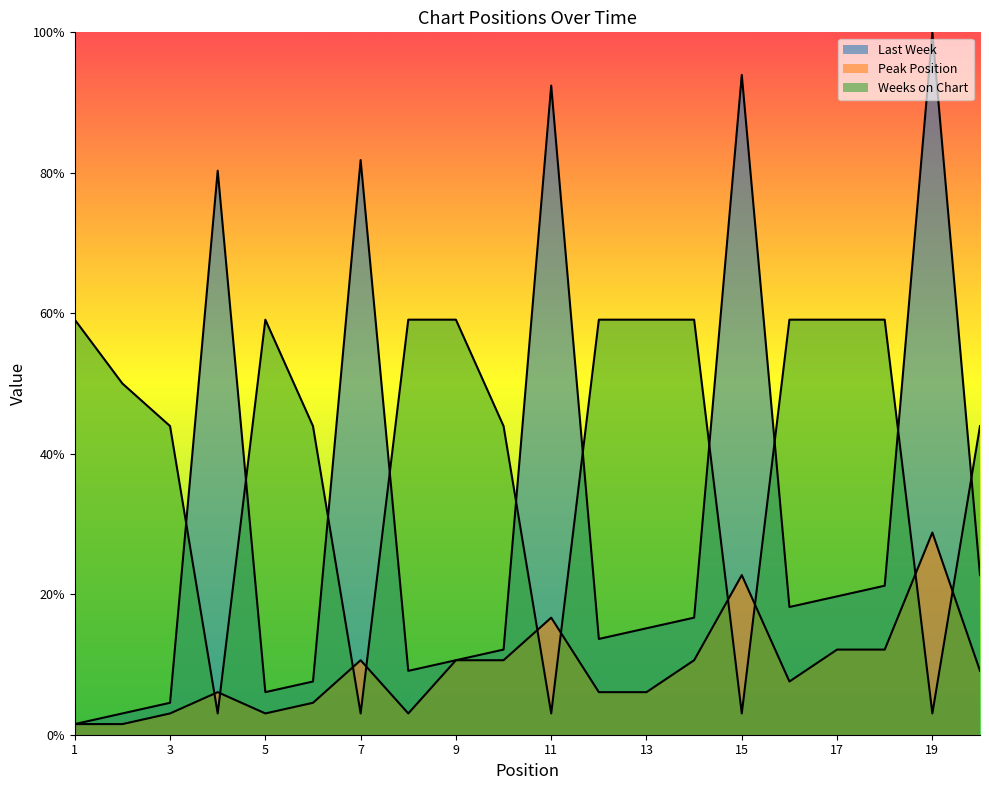

What is the difference between the second highest and second lowest values in the Weeks on Chart series?

56.1